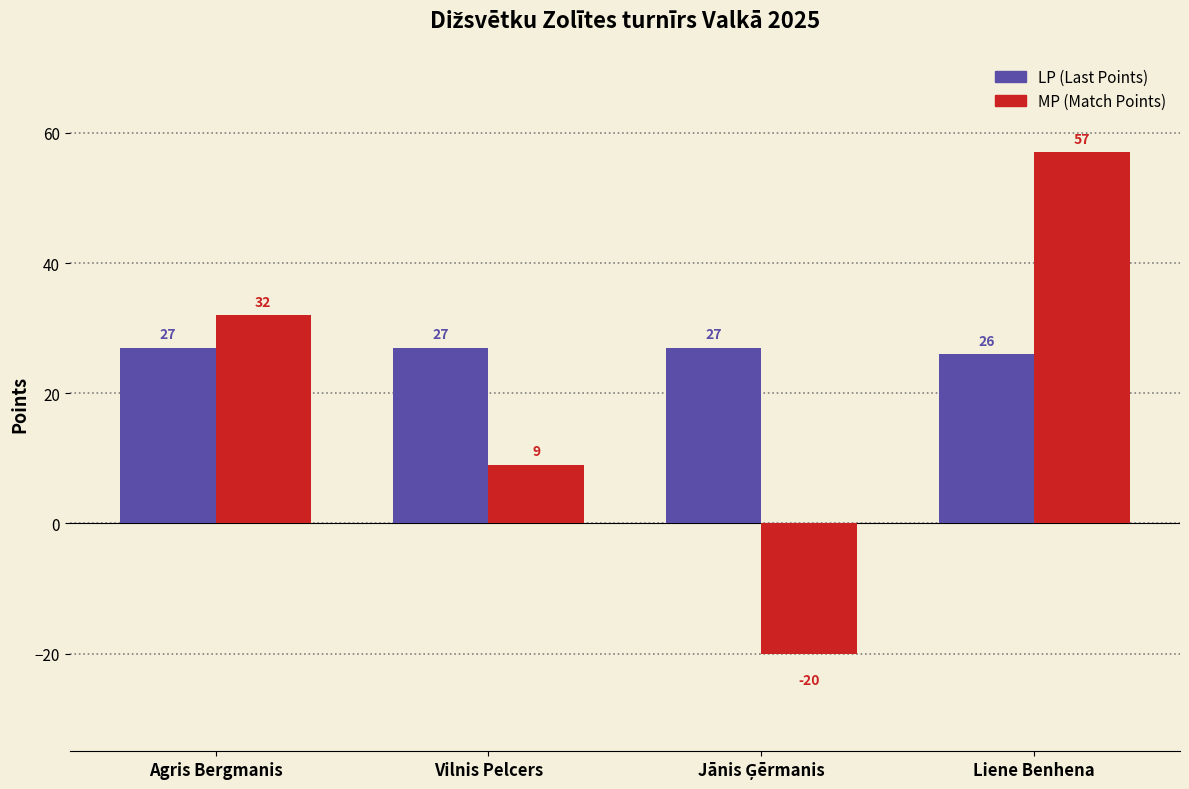

Reading left to right, transcribe all the data shown in this chart.

LP (Last Points): 27	27	27	26
MP (Match Points): 32	9	-20	57